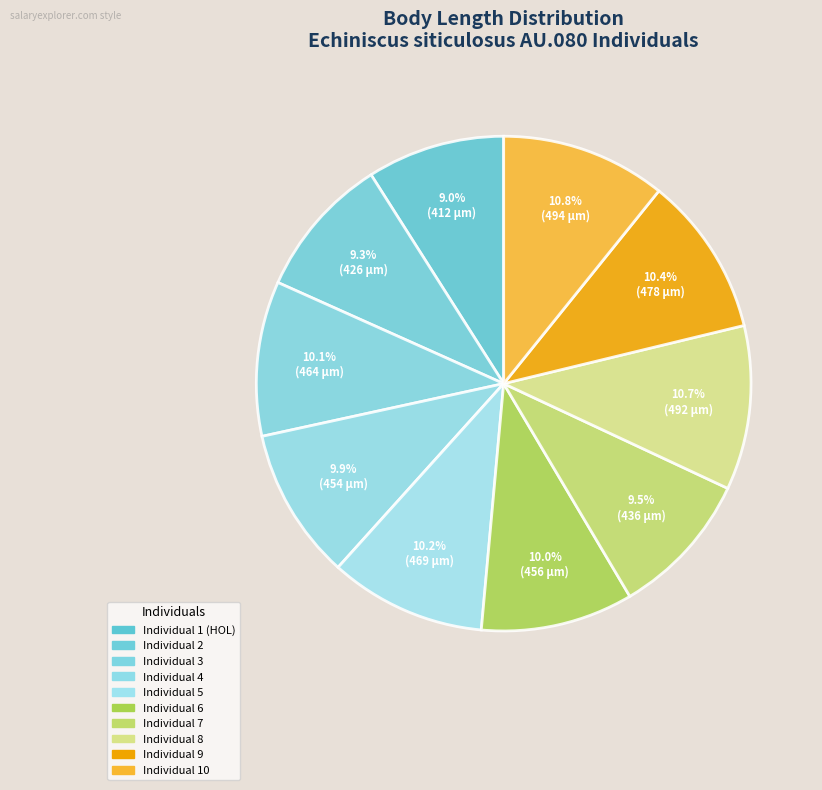

Is there any slice that represents more than half of the pie?

No